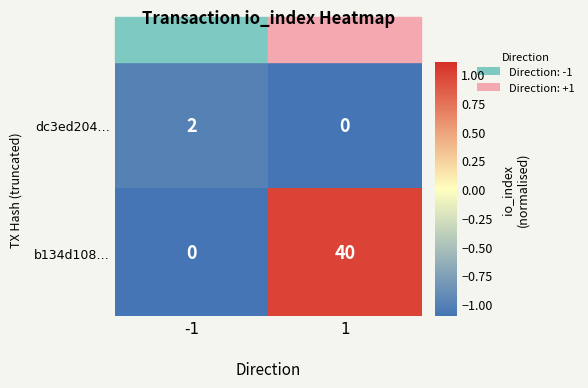

True or false: dc3ed204… has a value of 3 at -1.

False